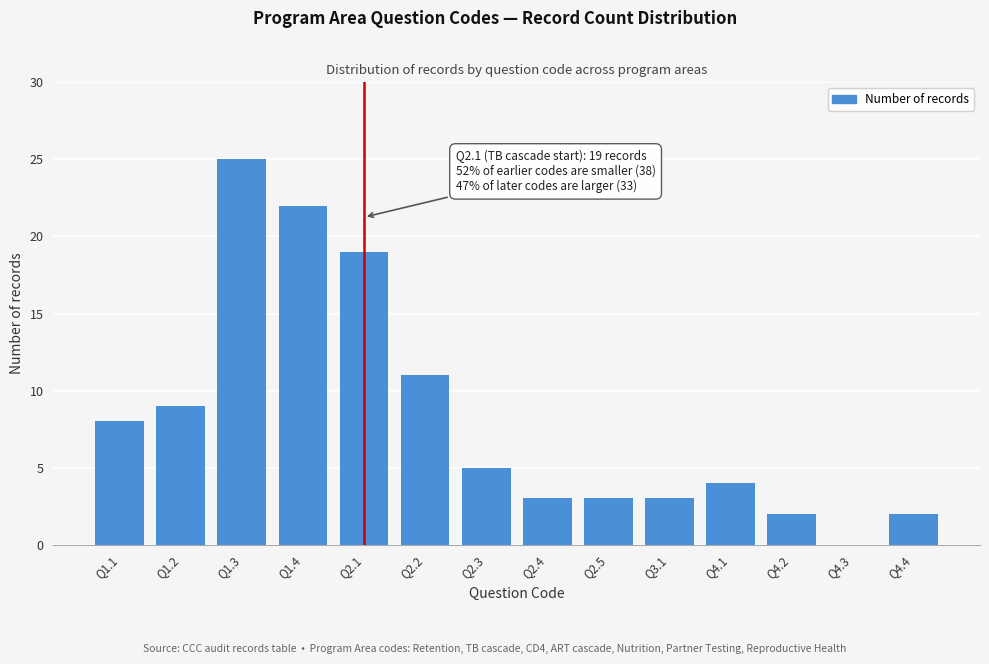

Reading left to right, extract all data points from this chart.

Q1.1=8	Q1.2=9	Q1.3=25	Q1.4=22	Q2.1=19	Q2.2=11	Q2.3=5	Q2.4=3	Q2.5=3	Q3.1=3	Q4.1=4	Q4.2=2	Q4.3=0	Q4.4=2